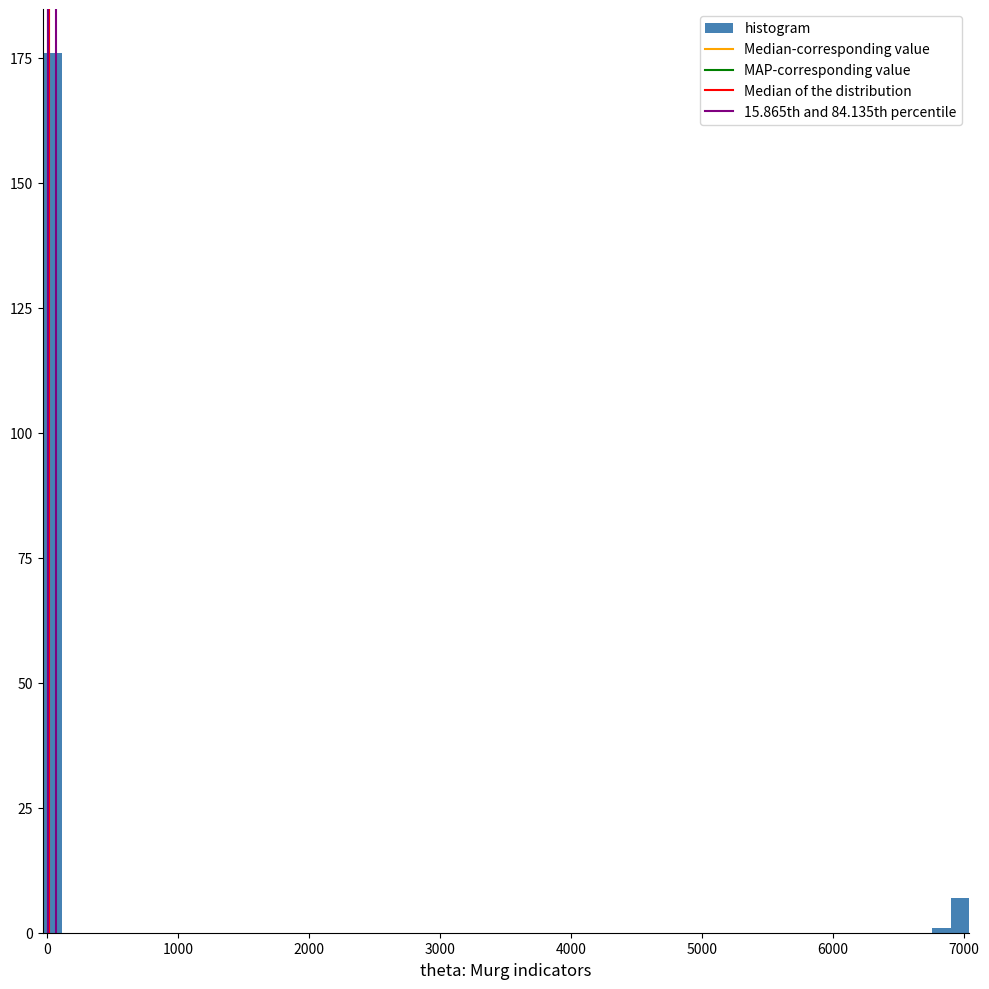

Around what value on the x-axis is the tallest bar? Give the approximate position of its centre, as read against the axis.

0